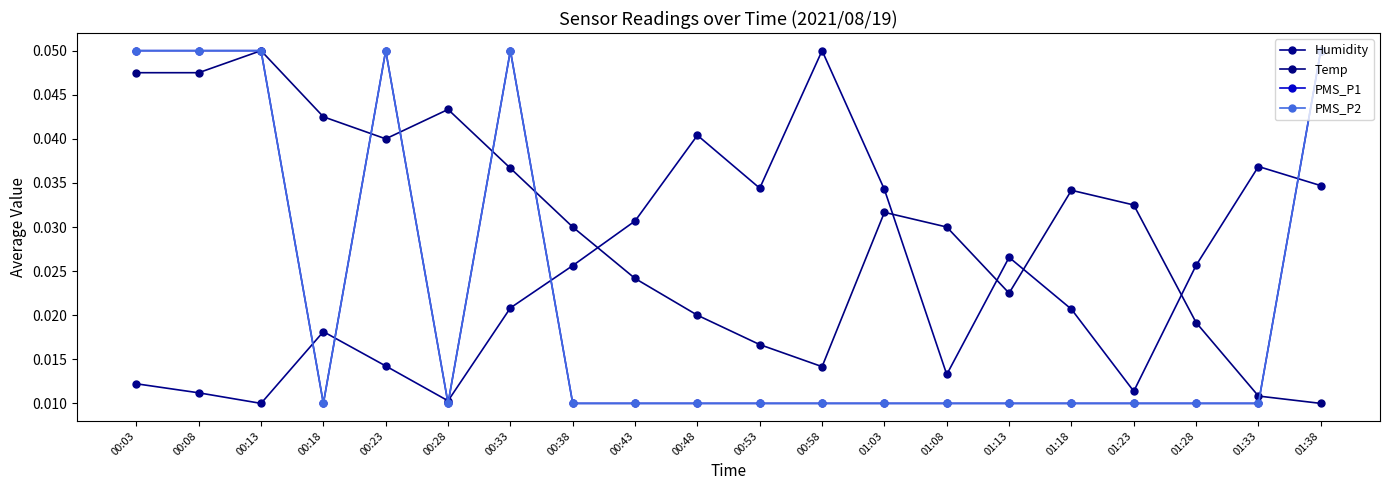

Is this an area chart (filled region under the line)?

No